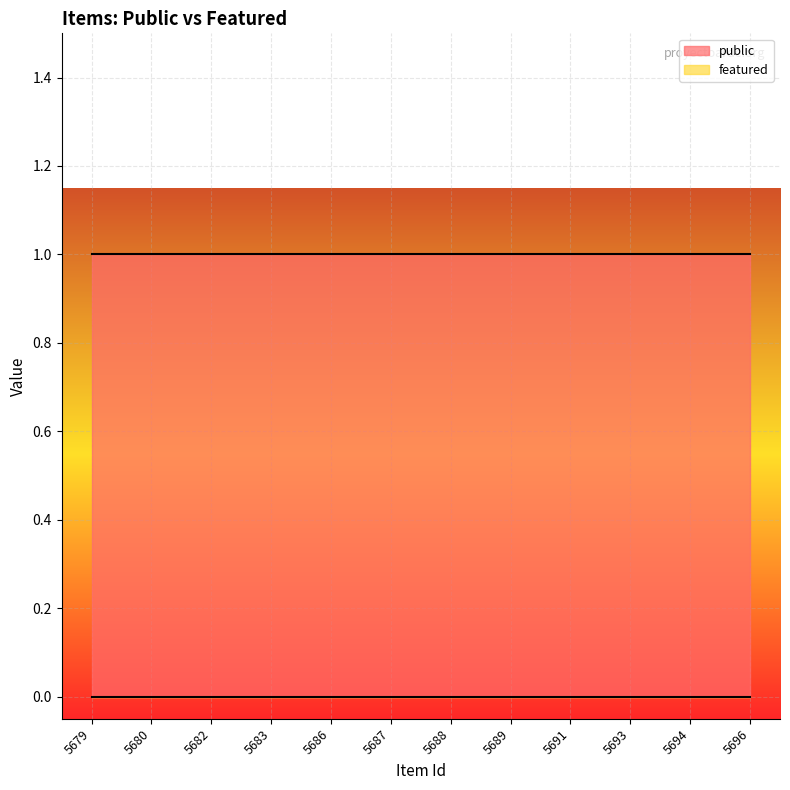

True or false: featured and public intersect in this chart.

False